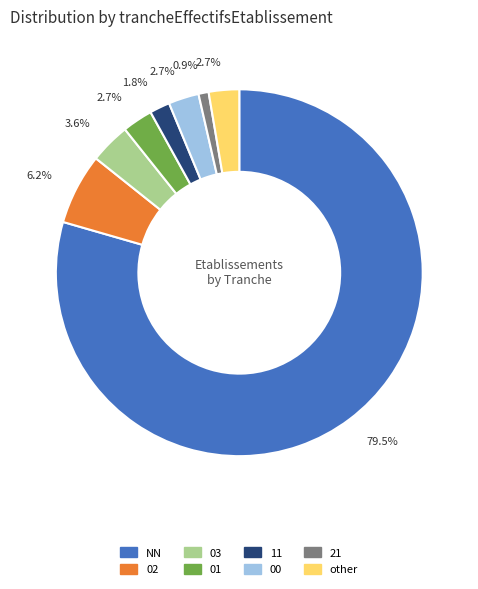

True or false: 03 accounts for 4% of the total.

True